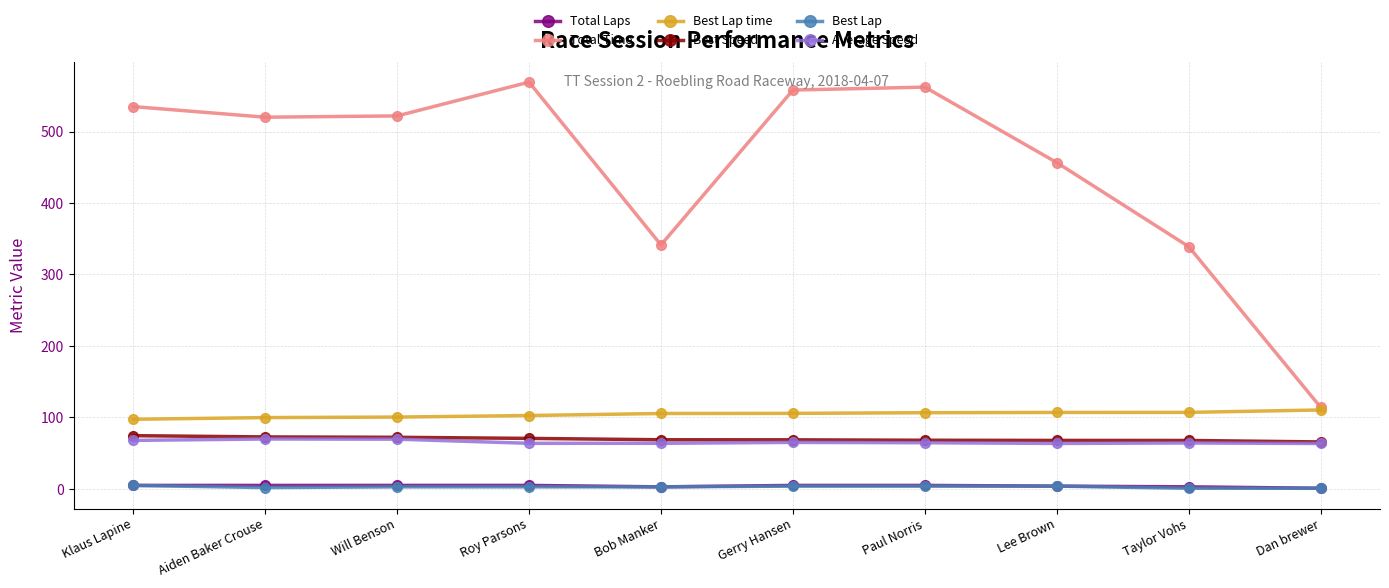

In Total Time, how many points are higher than both neighbors (excluding endpoints)?

2